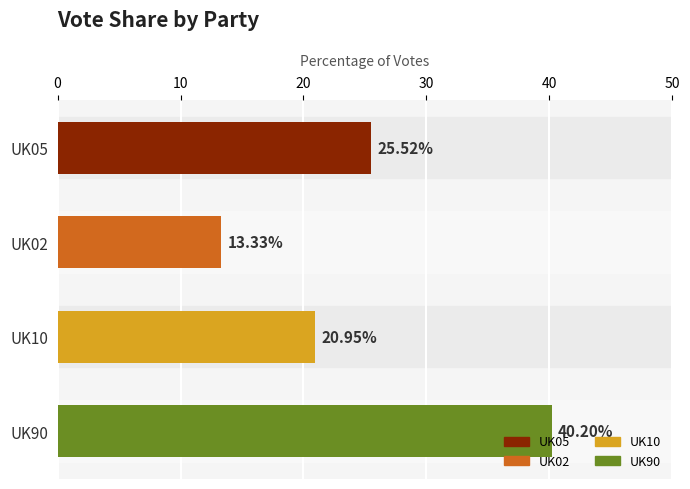

How many categories are shown in the chart?

4